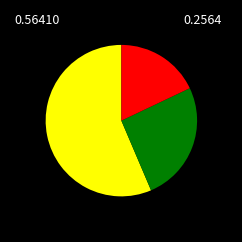

Does any single category account for the majority?

Yes